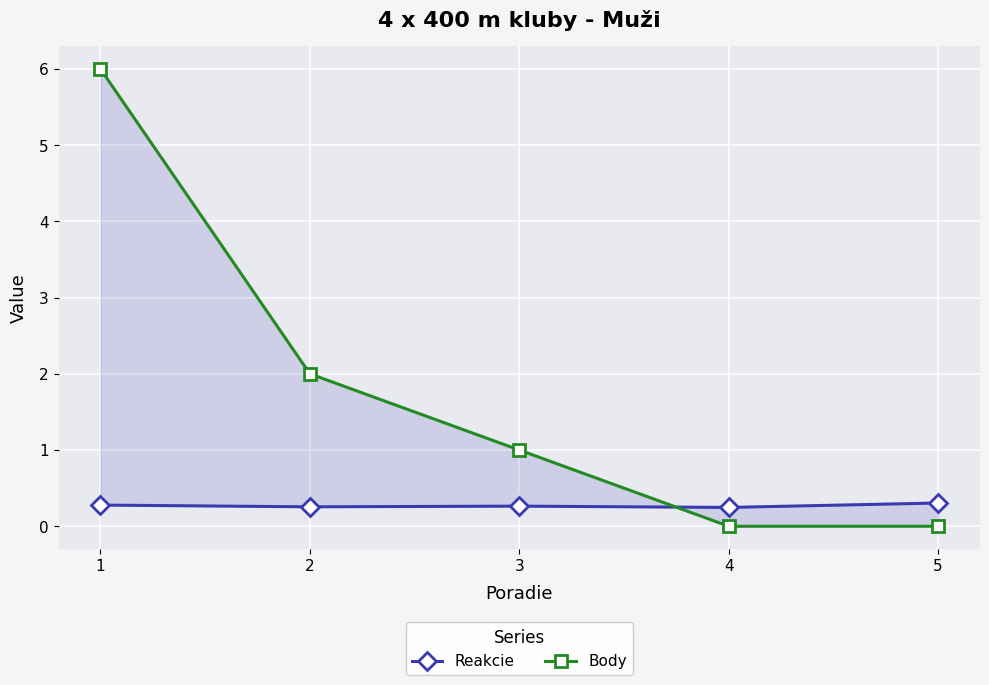

Between which two adjacent categories do Body and Reakcie first intersect?

3 and 4